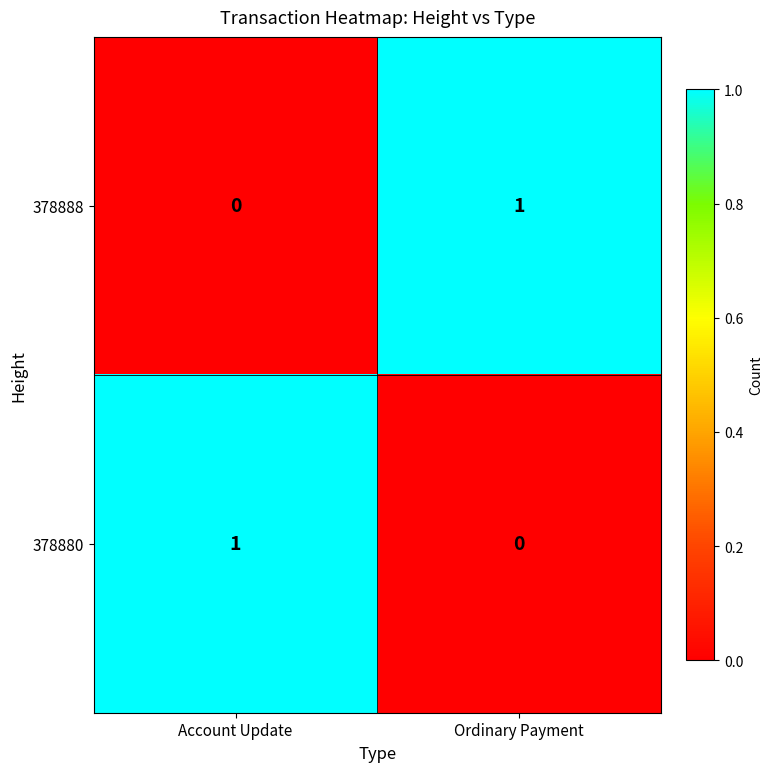

Rank the categories by 378888 value from lowest to highest.

Account Update, Ordinary Payment